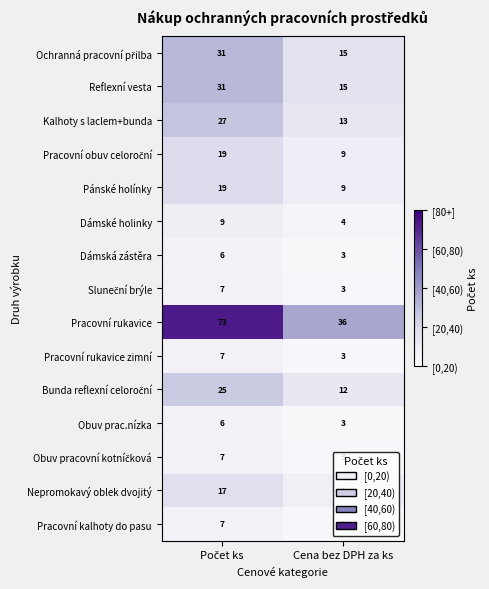

How many distinct data groups are displayed?

15